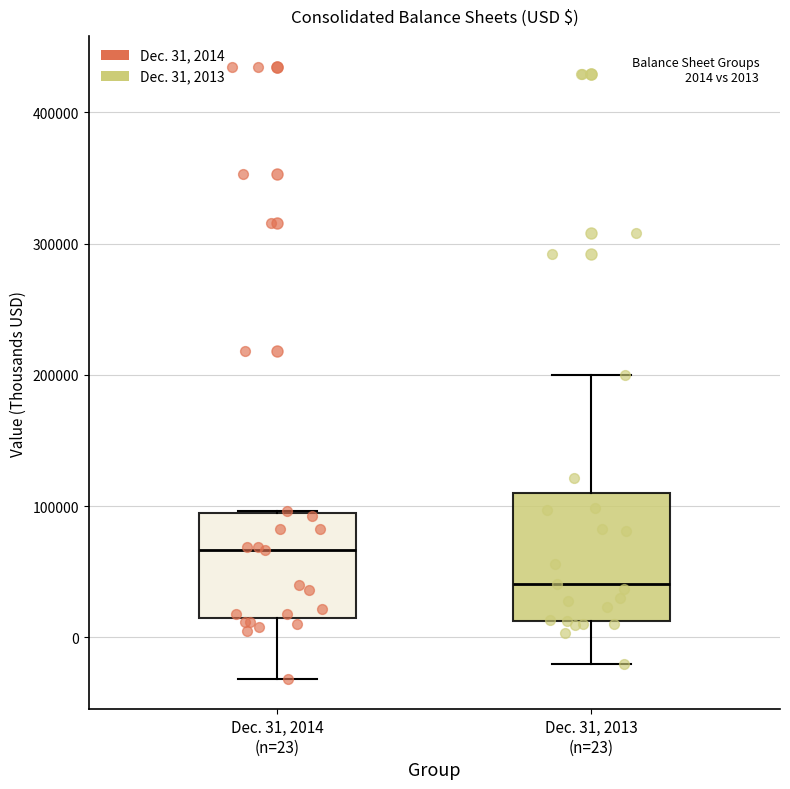

Which box's median line is the highest?

Dec. 31, 2014 (n=23)